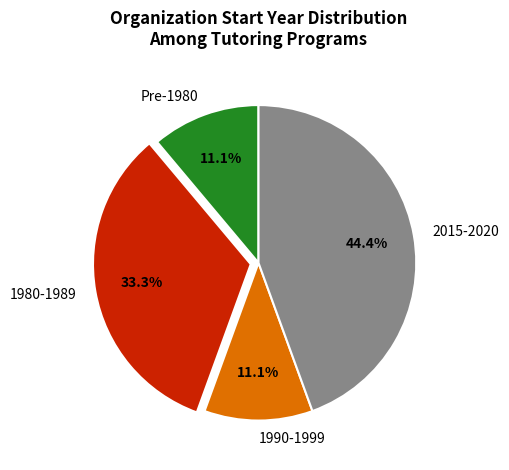

Do 1980-1989 and 2015-2020 together represent more than half of the pie?

Yes